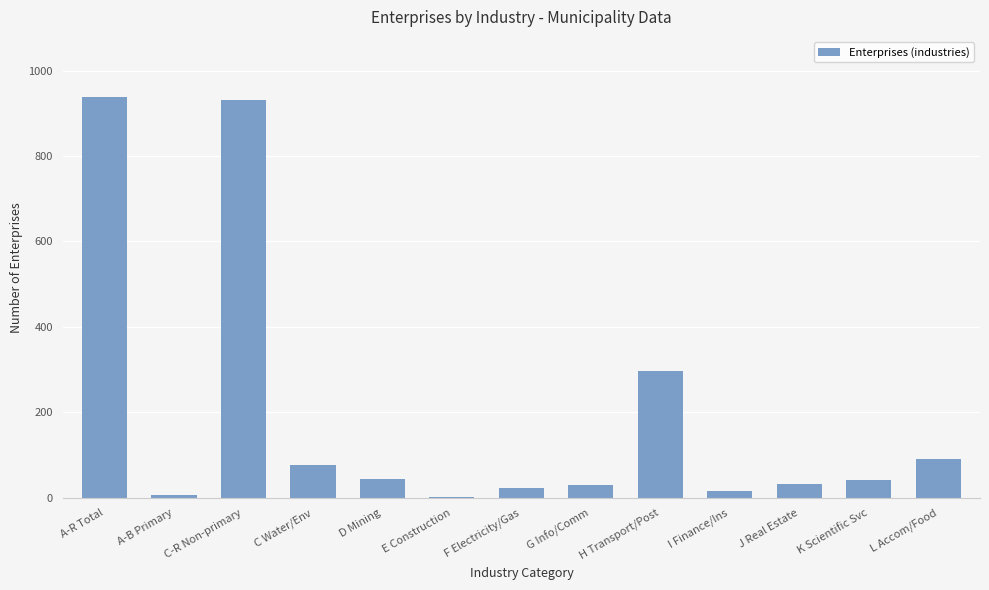

What is the average value?

194